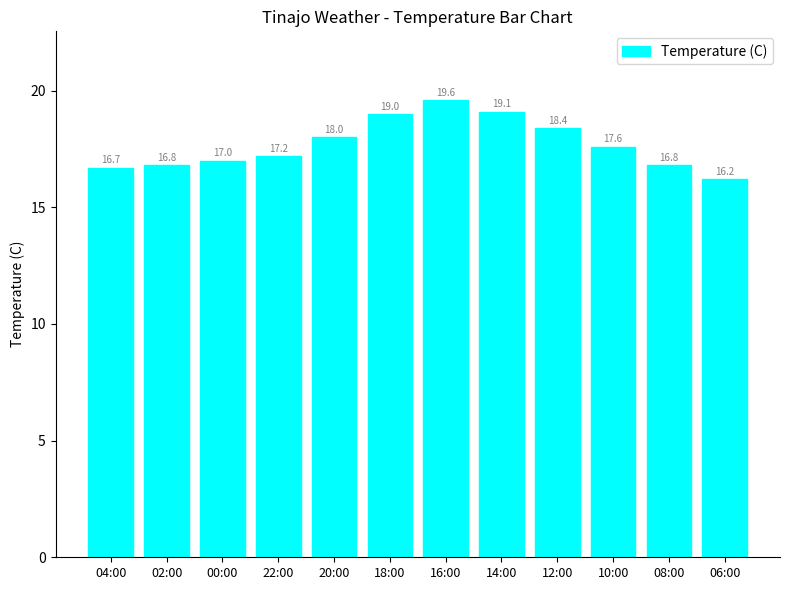

Reading right to left, extract all data points from this chart.

16.2	16.8	17.6	18.4	19.1	19.6	19.0	18.0	17.2	17.0	16.8	16.7